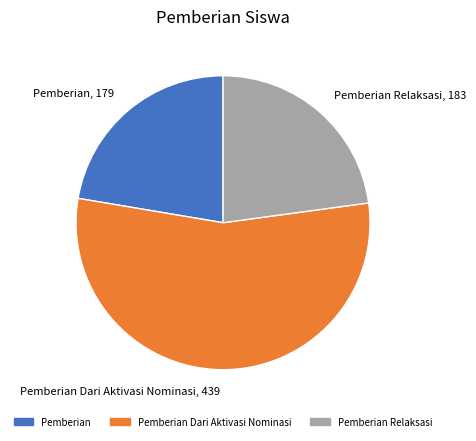

What is the largest slice in the pie chart?

Pemberian Dari Aktivasi Nominasi